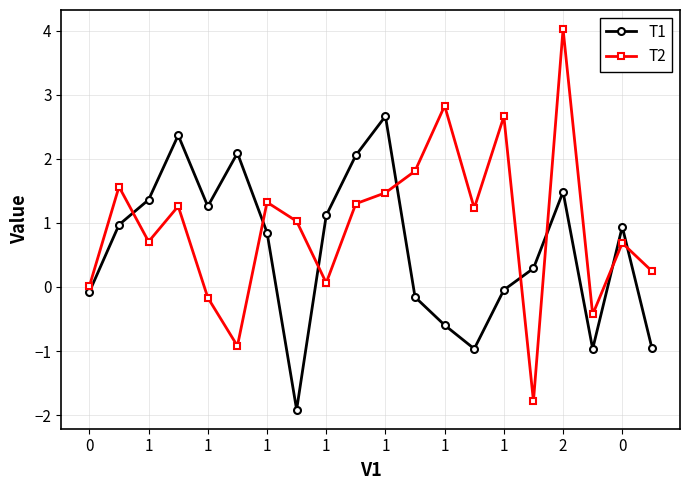

What is the greatest value displayed?

4.0